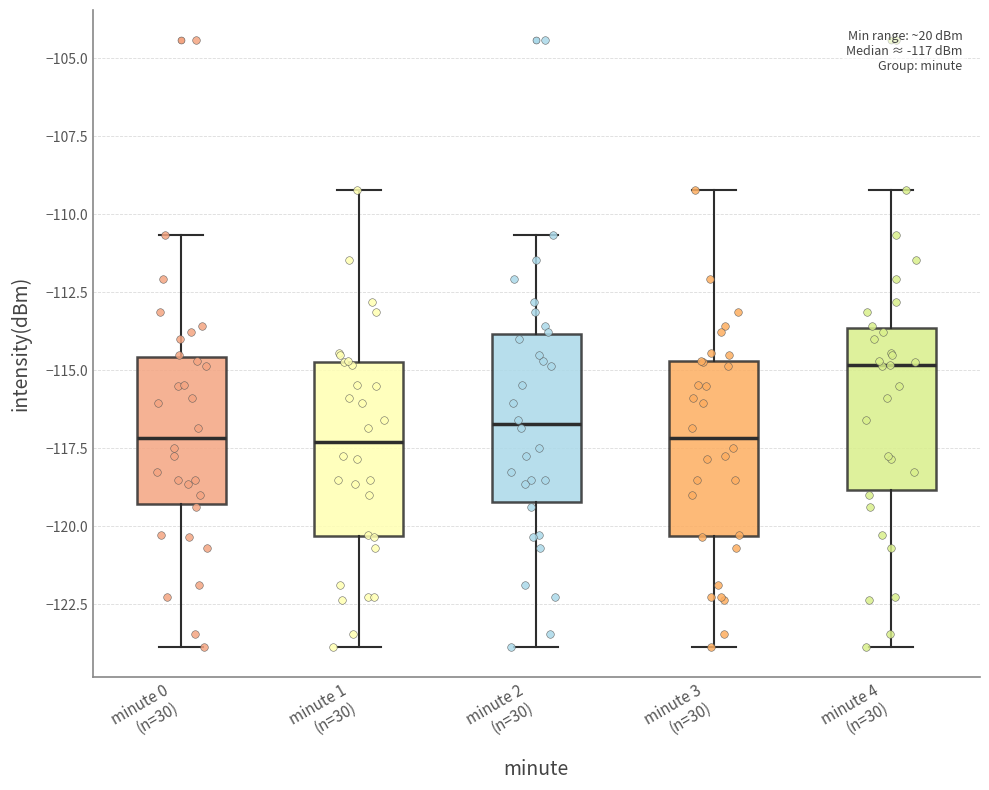

Which box's median line is the highest?

minute 4 (n=30)